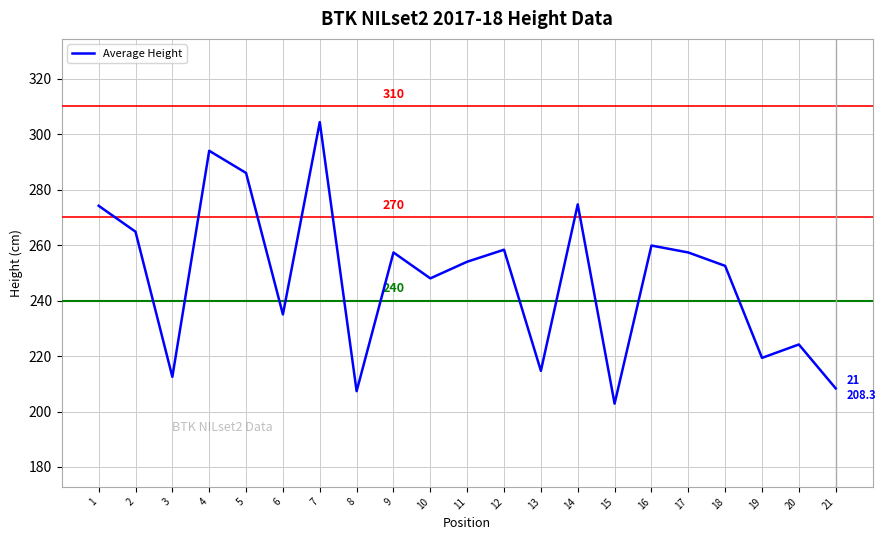

At which label does the data first exceed 254?

1